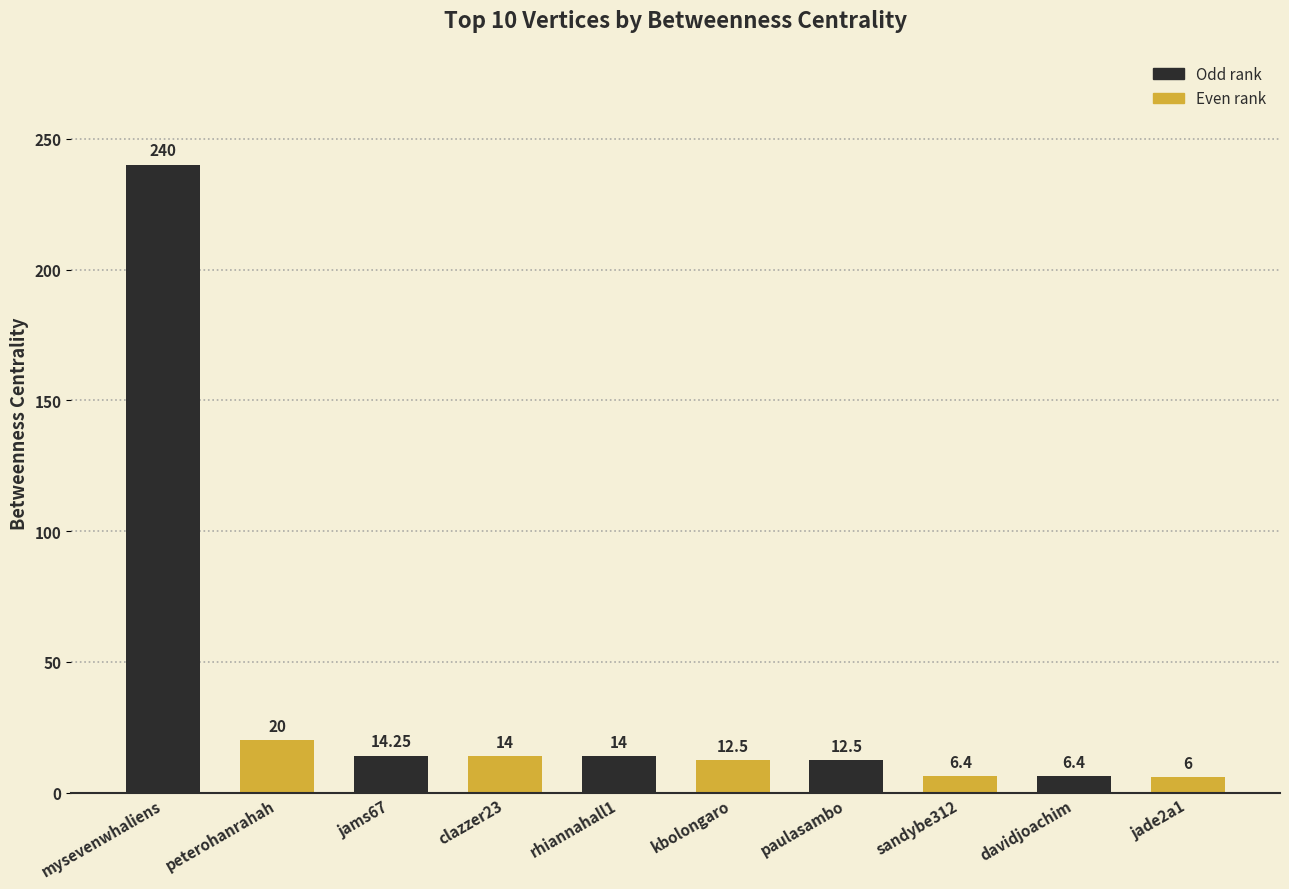

Approximately how many times larger is the value at clazzer23 compared to sandybe312?

2.2